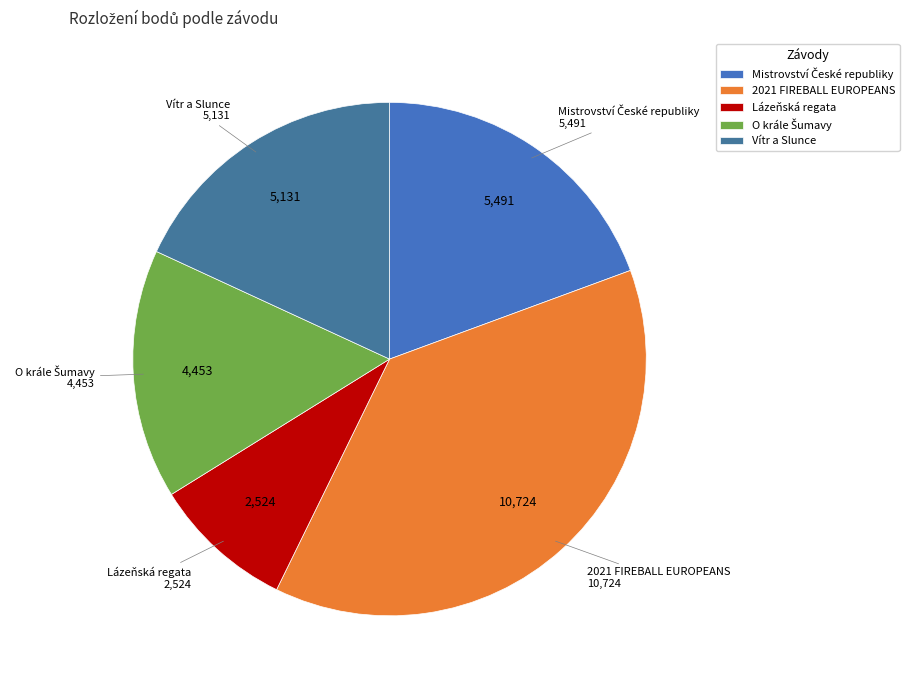

Between 2021 FIREBALL EUROPEANS and Lázeňská regata, which is larger?

2021 FIREBALL EUROPEANS